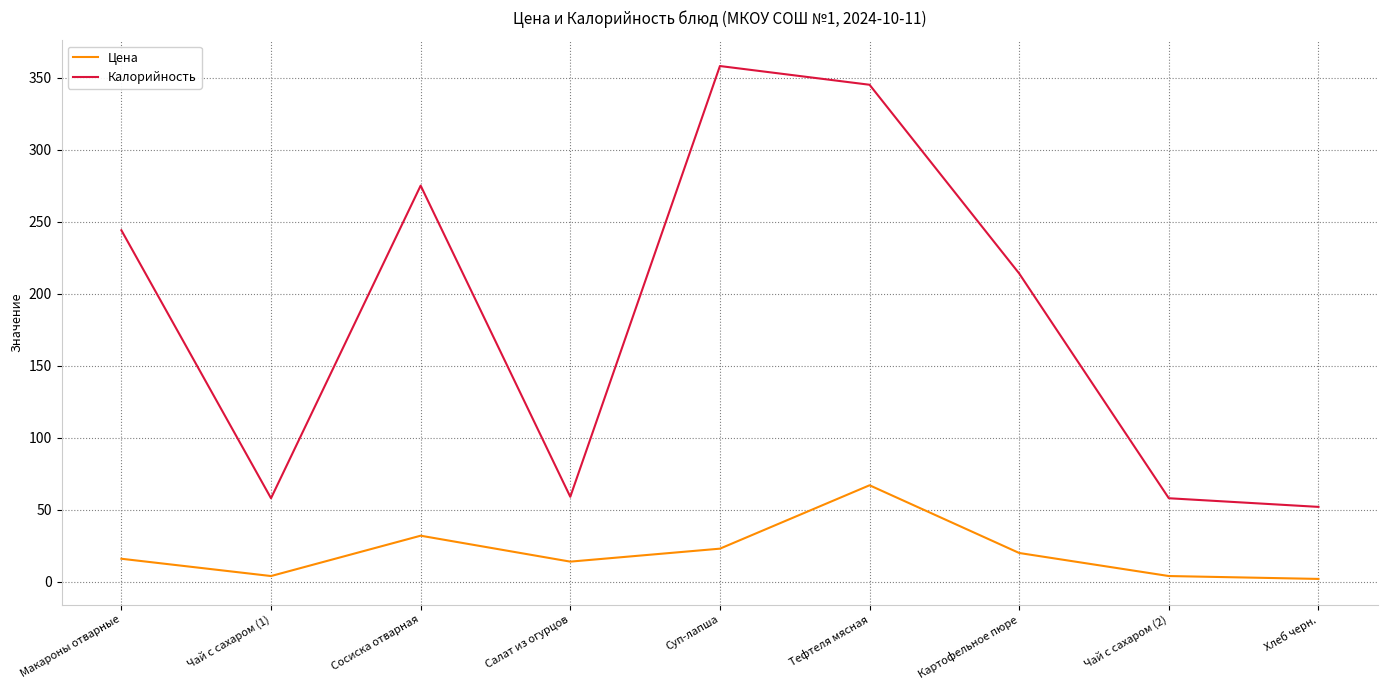

Which series changed the most between Салат из огурцов and Картофельное пюре?

Калорийность